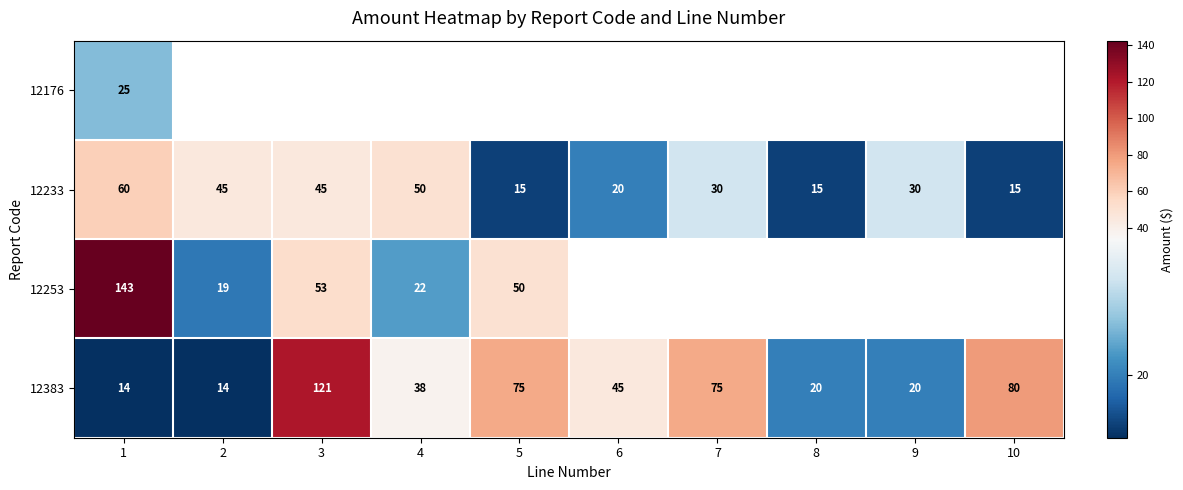

The 12253 series shows 17.0 at 5. True or false?

False